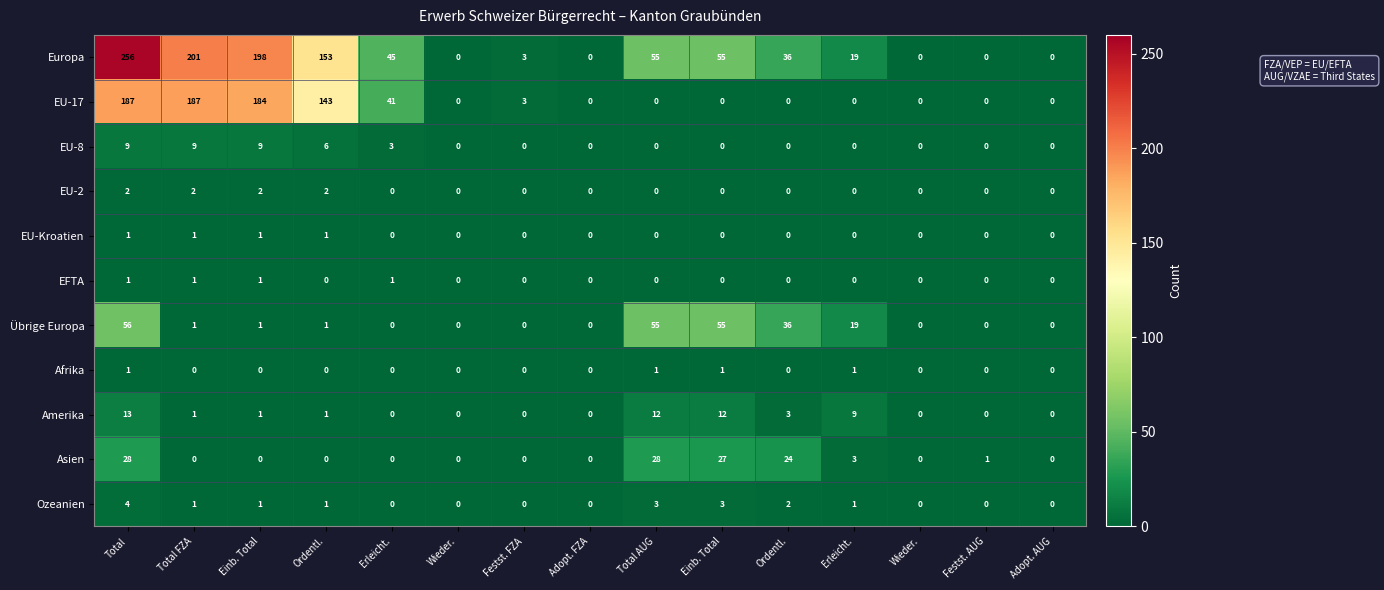

How many data points in EU-17 are above 0?

6